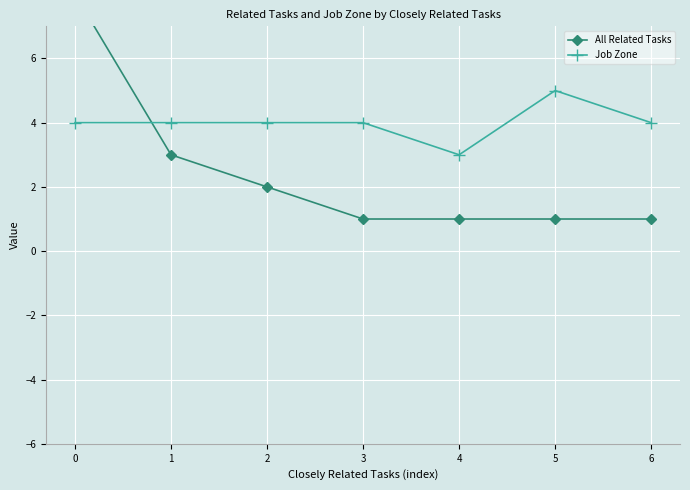

How many times do Job Zone and All Related Tasks cross each other?

1